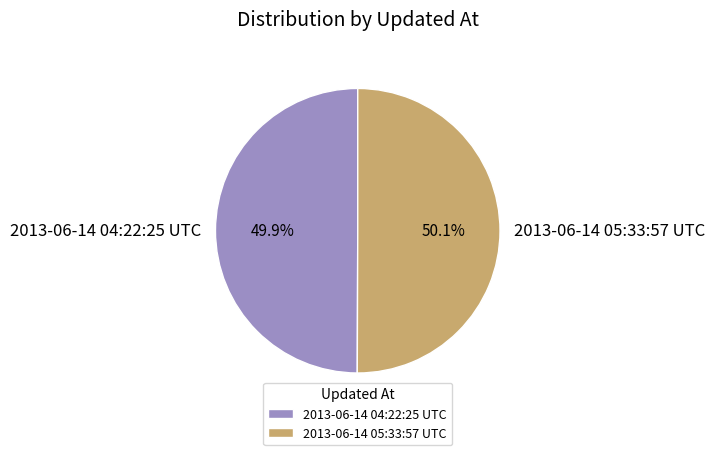

To the nearest percent, what is the combined percentage of 2013-06-14 04:22:25 UTC and 2013-06-14 05:33:57 UTC?

100%